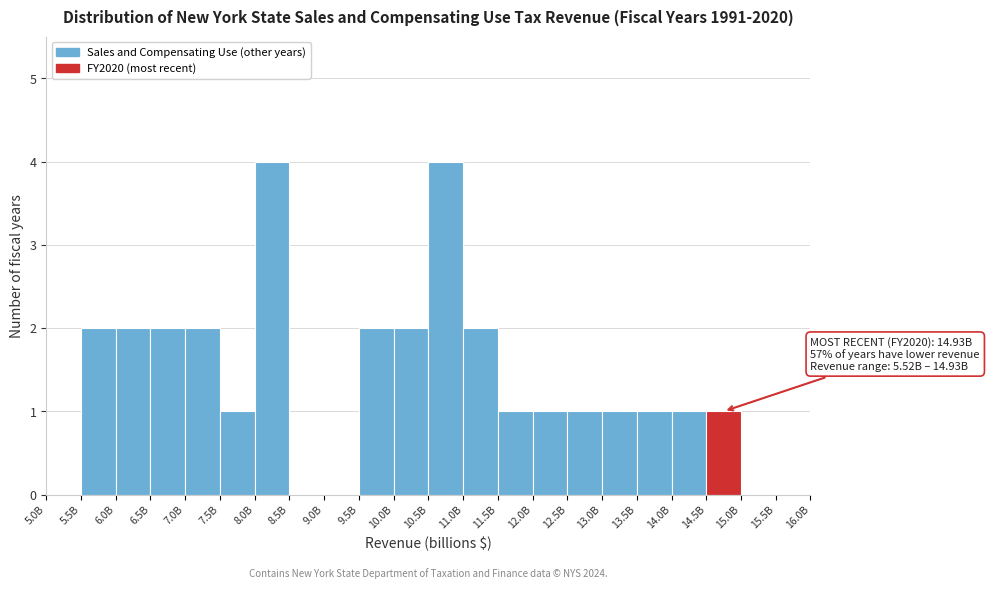

Reading right to left, what are all the values shown in this chart?

15.5B=0	15.0B=0	14.5B=1	14.0B=1	13.5B=1	13.0B=1	12.5B=1	12.0B=1	11.5B=1	11.0B=2	10.5B=4	10.0B=2	9.5B=2	9.0B=0	8.5B=0	8.0B=4	7.5B=1	7.0B=2	6.5B=2	6.0B=2	5.5B=2	5.0B=0